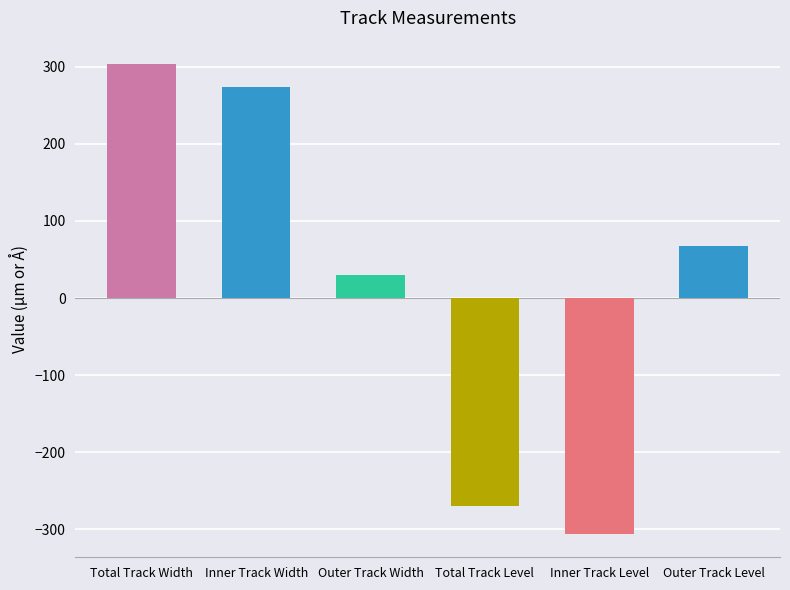

What is the smallest value displayed?

-305.9